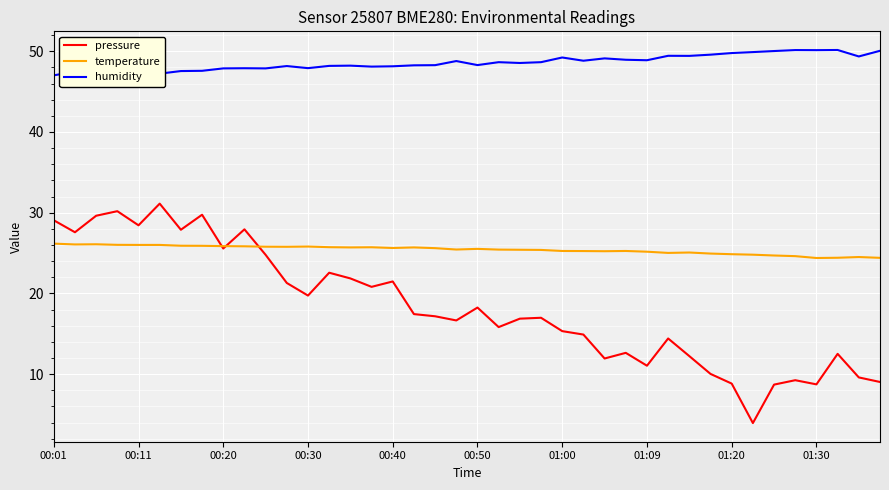

What are all the series names shown in the legend?

pressure, temperature, humidity